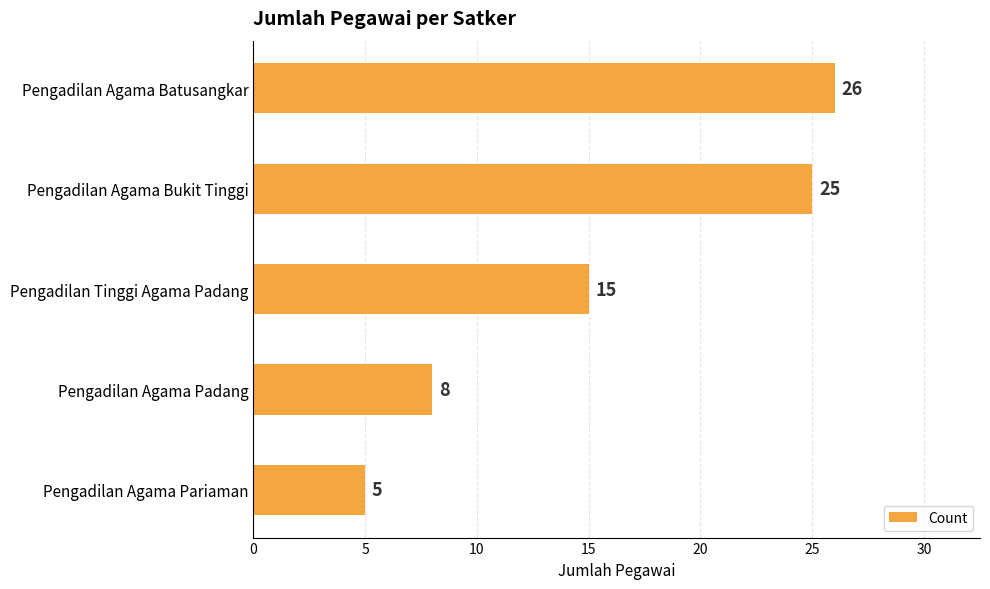

Reading bottom to top, extract all data points from this chart.

Pengadilan Agama Pariaman=5	Pengadilan Agama Padang=8	Pengadilan Tinggi Agama Padang=15	Pengadilan Agama Bukit Tinggi=25	Pengadilan Agama Batusangkar=26